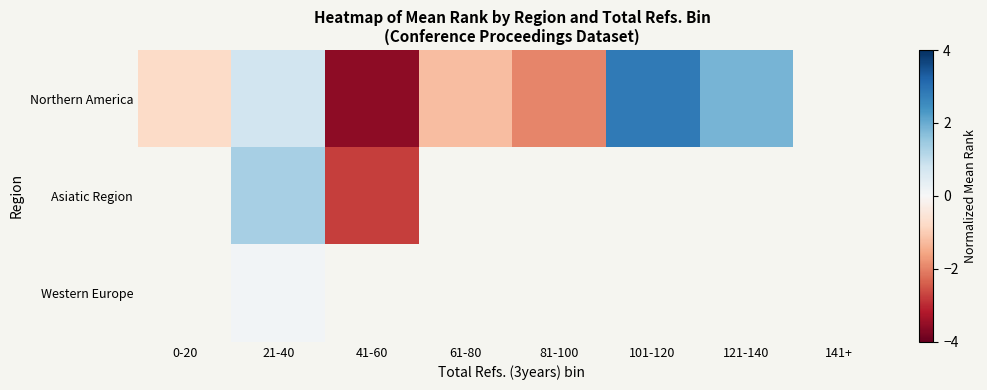

The value of Northern America at 81-100 is -1.9. True or false?

True